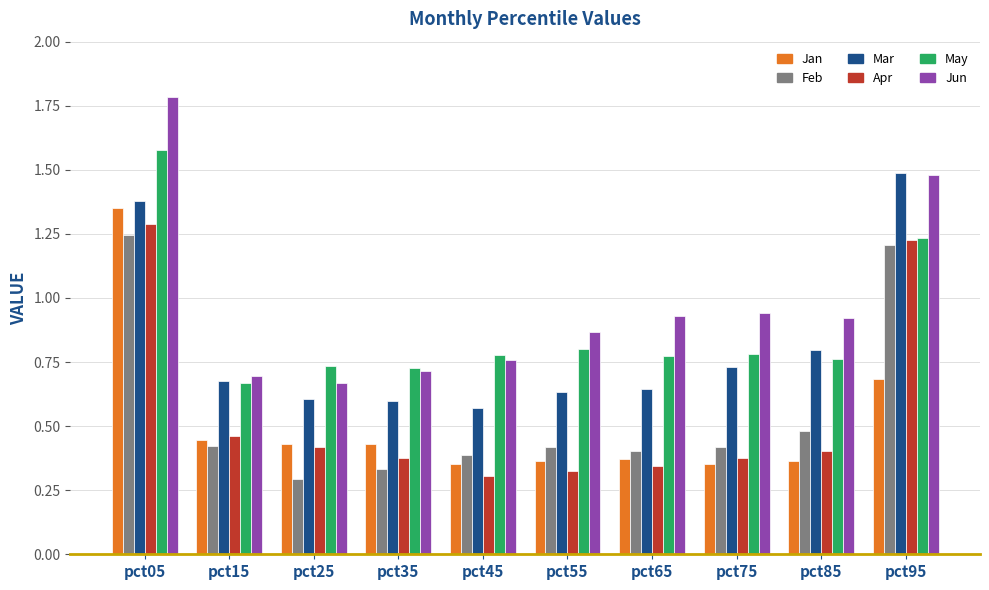

What is the average value of the Jun series?

1.0